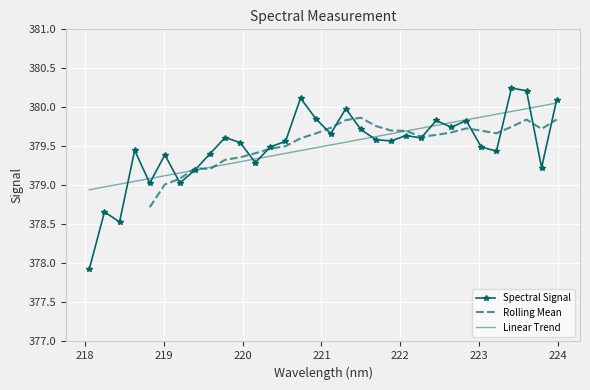

What is the sum of all values?

12144.0